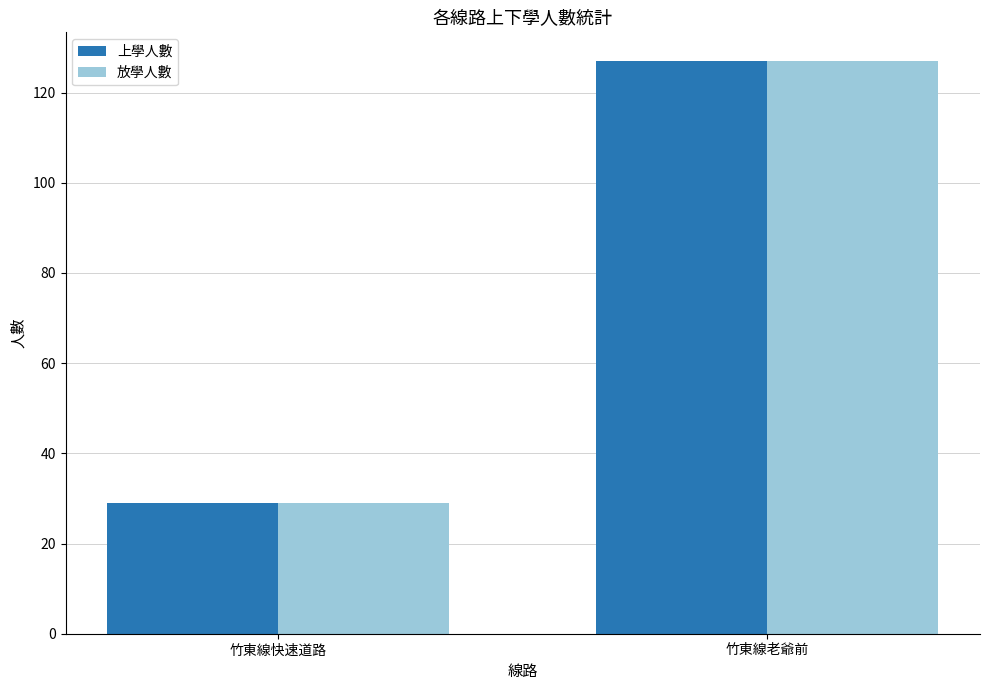

What is the highest value of the 上學人數 series?

127